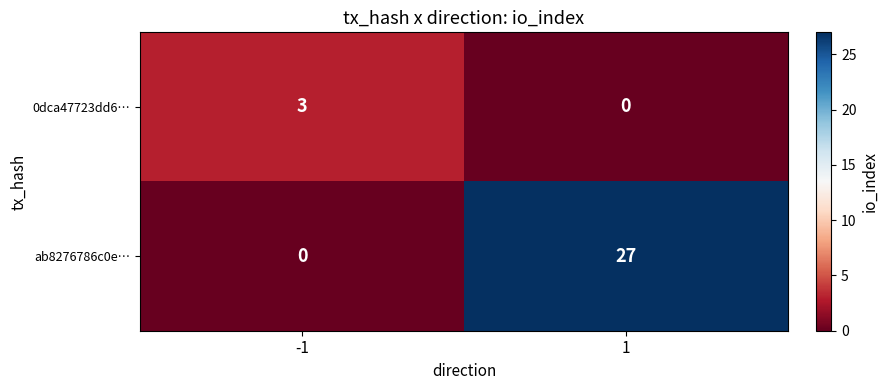

Reading left to right, what are all the values shown in this chart?

0dca47723dd6…: -1=3	1=0
ab8276786c0e…: -1=0	1=27